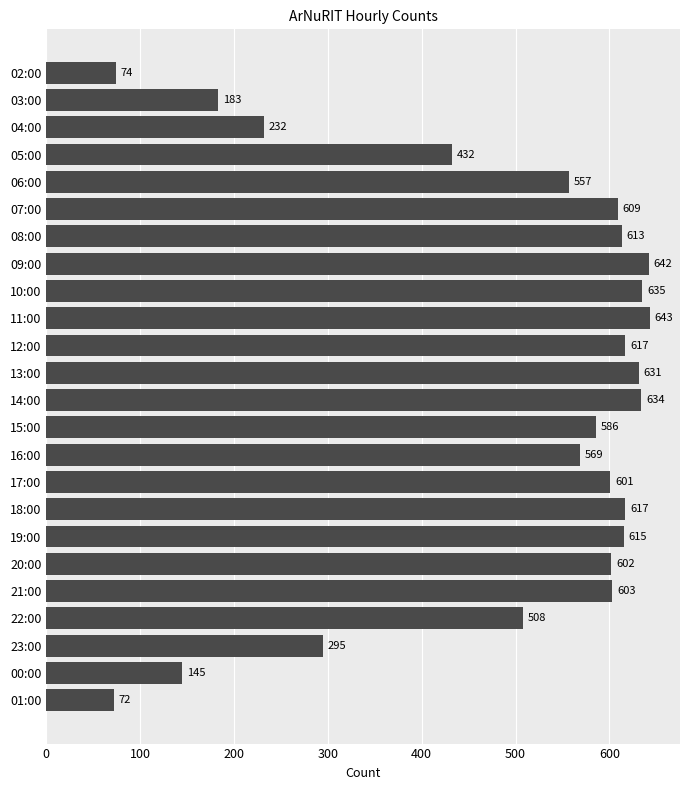

What is the label of the 17th bar from the top?

18:00